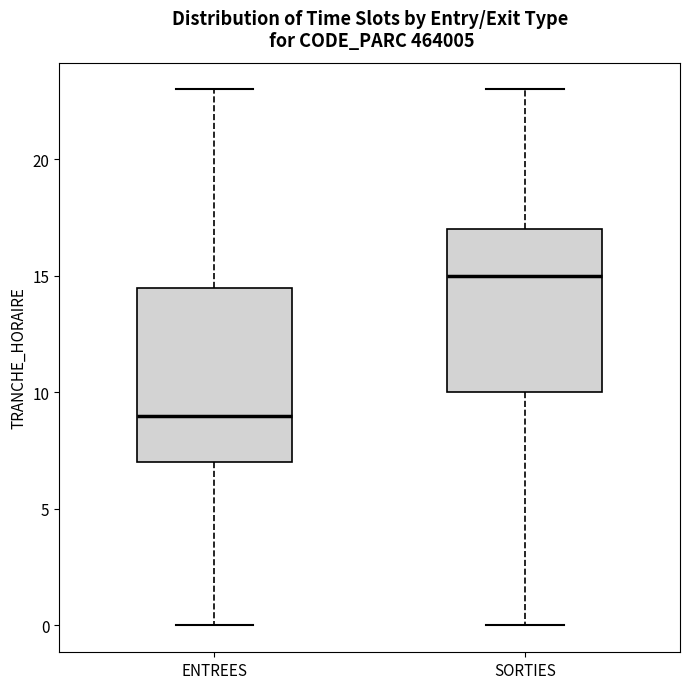

Reading left to right, read every box against the y-axis: the position of its median line, the range the box covers, and the ends of its whiskers. The values are not printed on the chart, so give them approximately, as read against the axis.

ENTREES: median 9.0, box 7.0 to 14.5, whiskers 0.0 to 23.0
SORTIES: median 15.0, box 10.0 to 17.0, whiskers 0.0 to 23.0